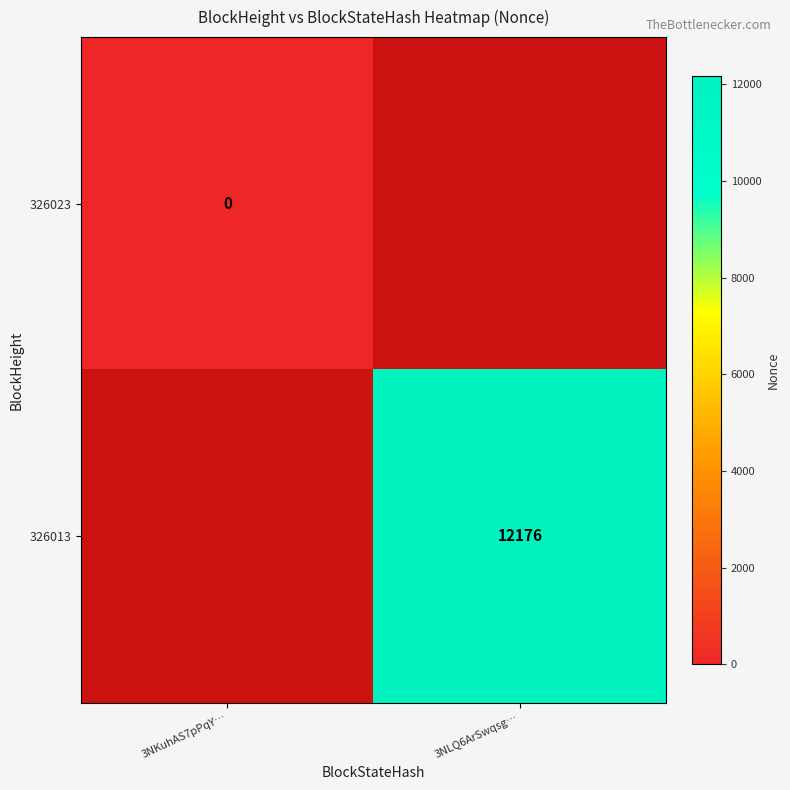

Is it true that 326013 equals 12176 at 3NLQ6ArSwqsg…?

True